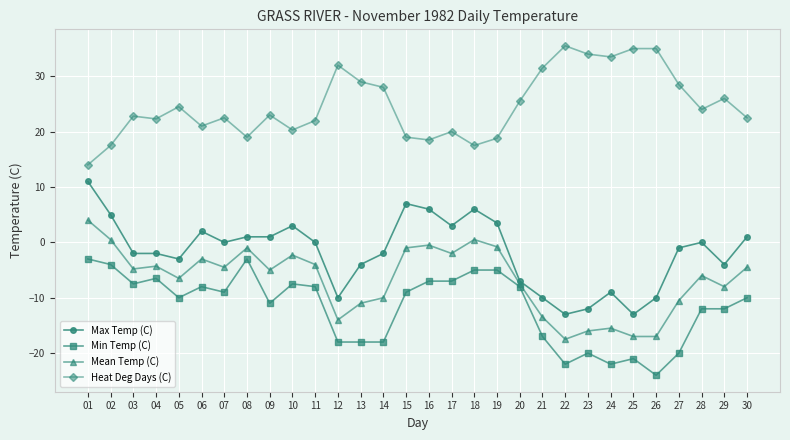

True or false: Min Temp (C) has a value of -18.0 at 13.

True